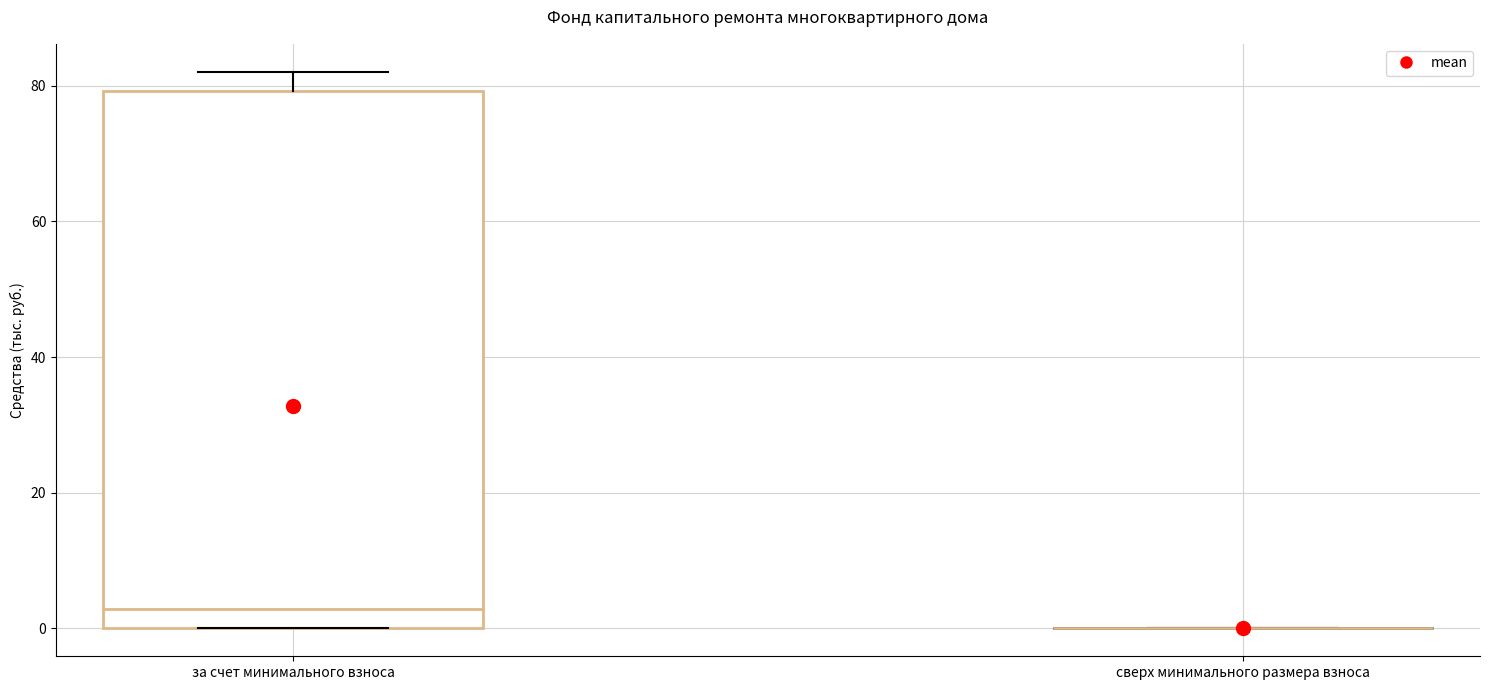

Reading left to right, read every box against the y-axis: the position of its median line, the range the box covers, and the ends of its whiskers. The values are not printed on the chart, so give them approximately, as read against the axis.

за счет минимального взноса: median 2, box 0 to 80, whiskers 0 to 82
сверх минимального размера взноса: box collapsed to a line at 0, whiskers 0 to 0